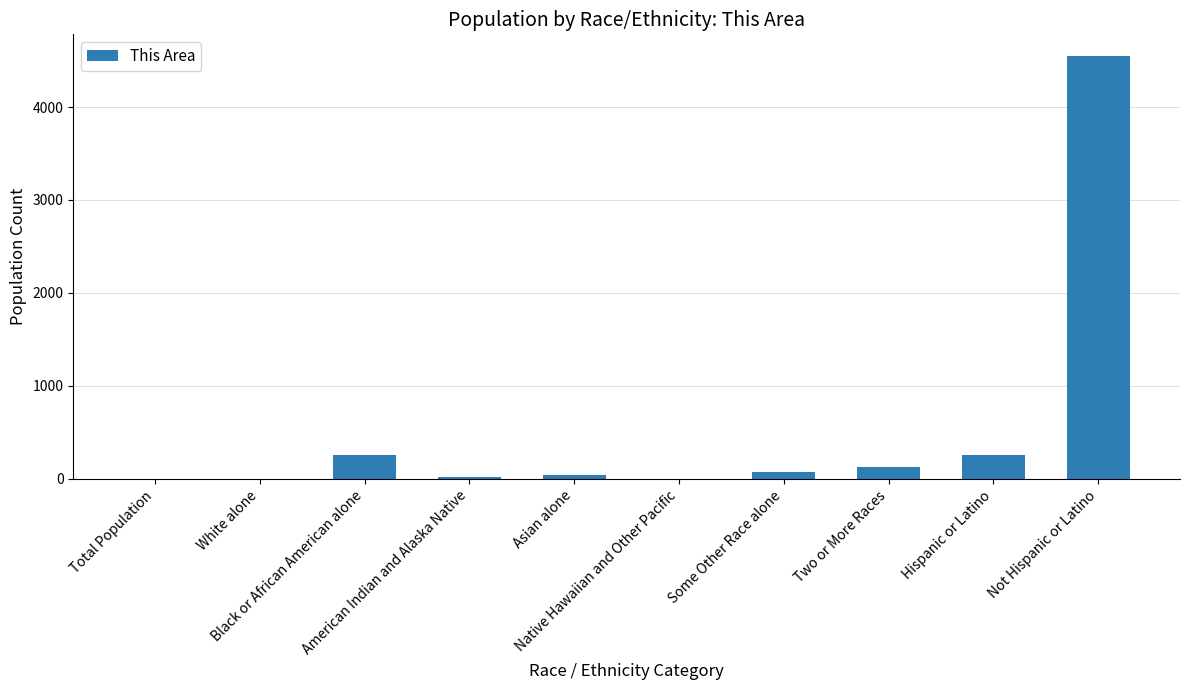

The value at American Indian and Alaska Native is 21. True or false?

True